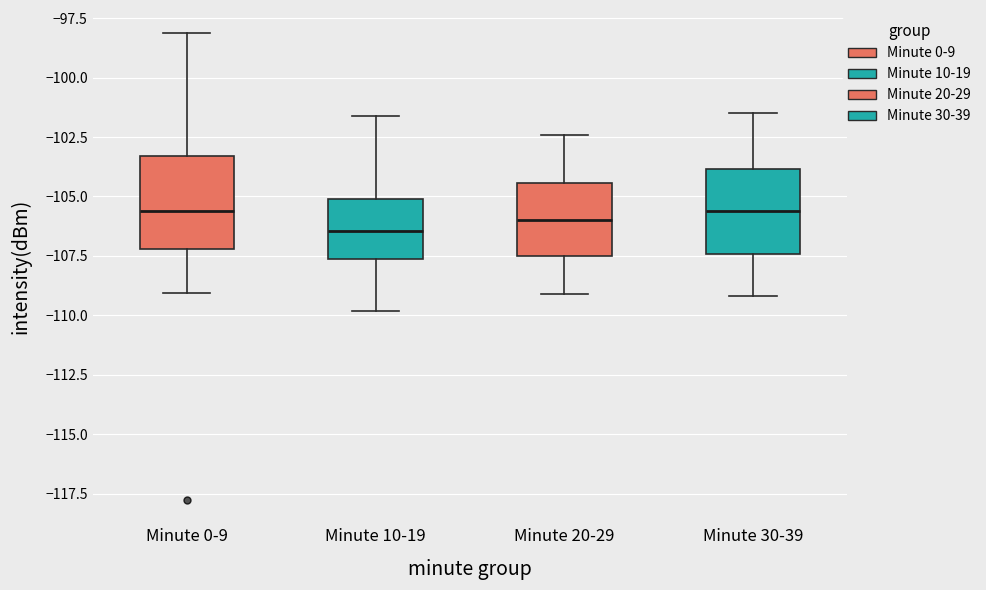

Where is the upper edge of the box for Minute 10-19 on the y-axis? The values are not printed on the chart, so give them approximately, as read against the axis.

-105.0